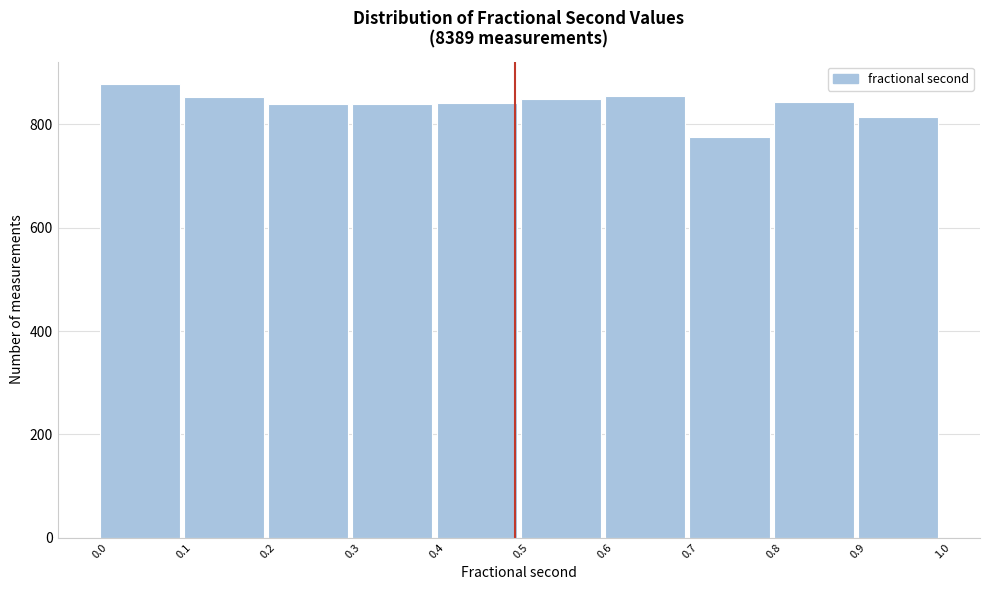

Reading left to right, list every bar in this chart as the range it spans on the x-axis followed by its height. The values are not printed on the chart, so give them approximately, as read against the axis.

0.0 to 0.1: 880
0.1 to 0.2: 860
0.2 to 0.3: 840
0.3 to 0.4: 840
0.4 to 0.5: 840
0.5 to 0.6: 840
0.6 to 0.7: 860
0.7 to 0.8: 780
0.8 to 0.9: 840
0.9 to 1.0: 820